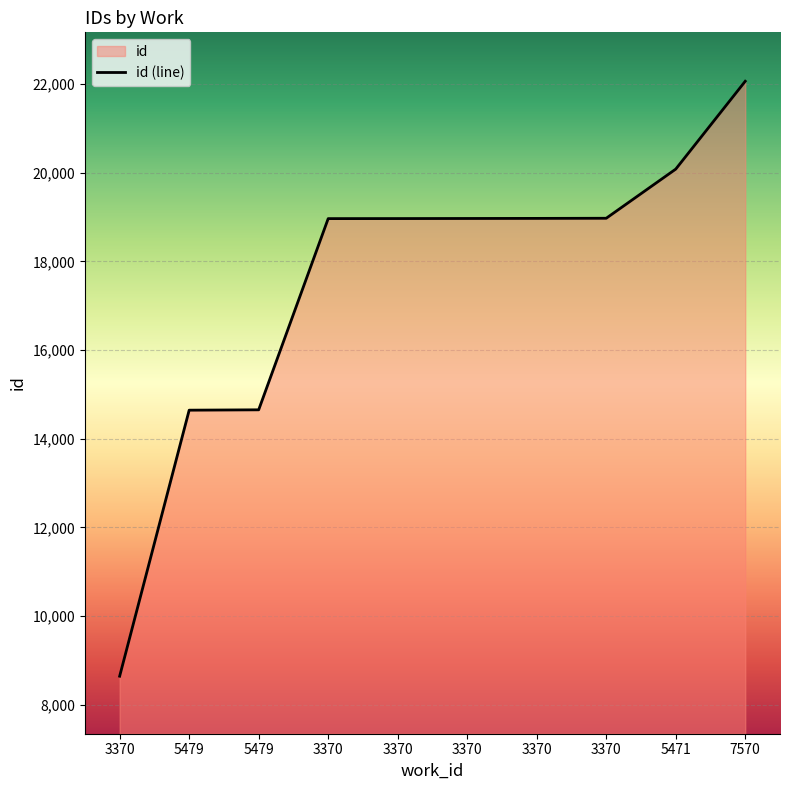

How many lines are shown in the chart?

1